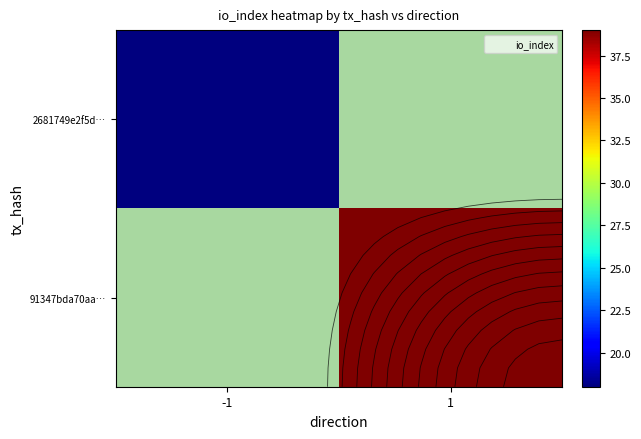

What is the maximum value shown in the chart?

39.0